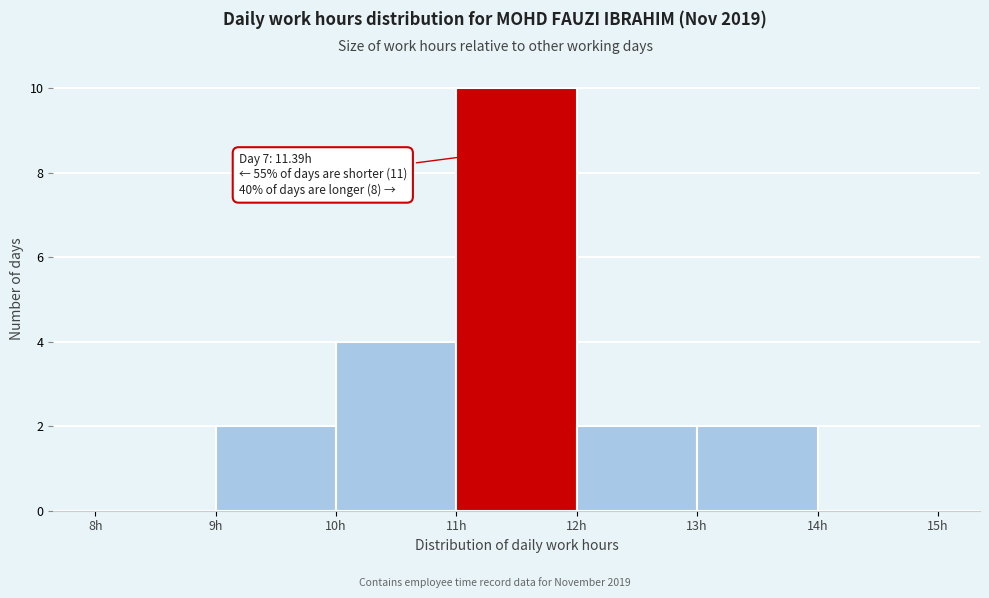

Over which range of the x-axis is the bar tallest?

11 to 12